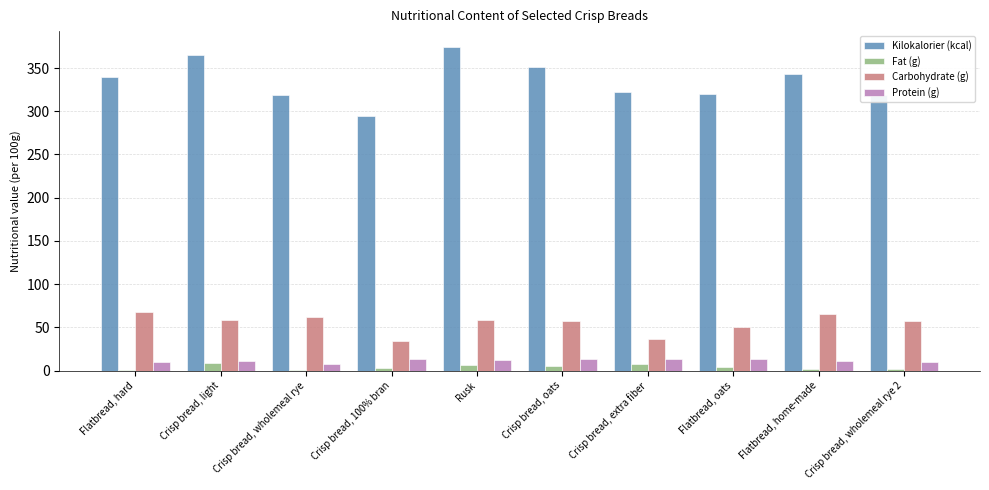

The Protein (g) series shows 12.6 at Rusk. True or false?

True